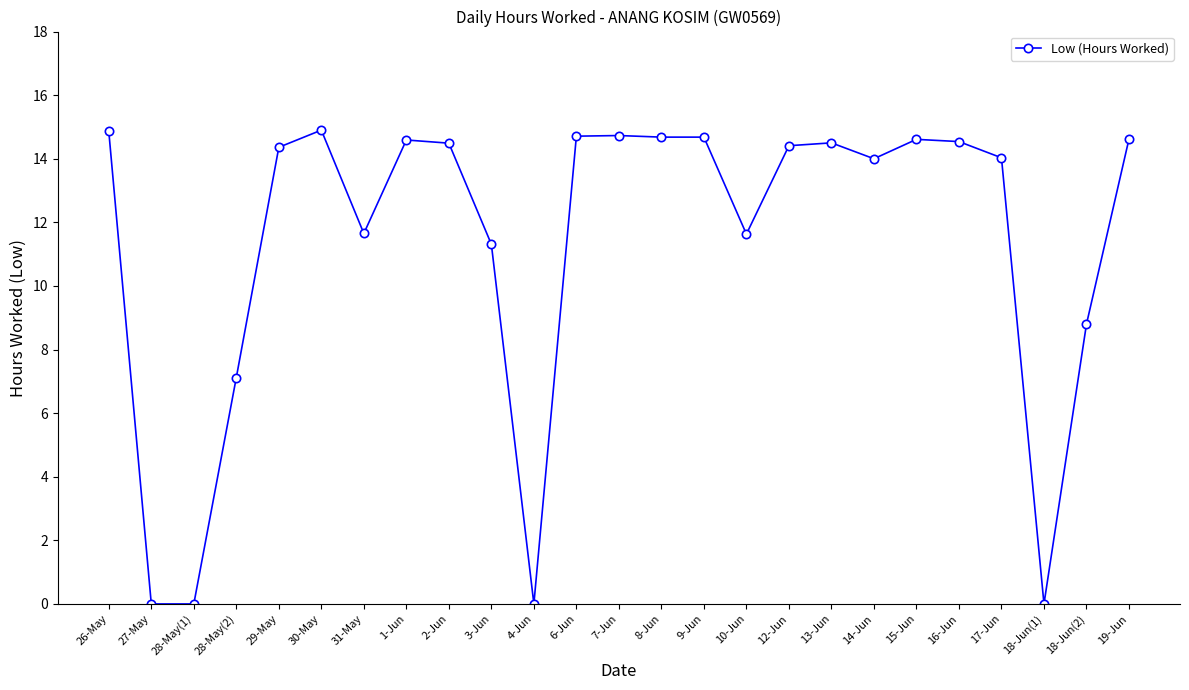

What is the maximum value shown in the chart?

14.9